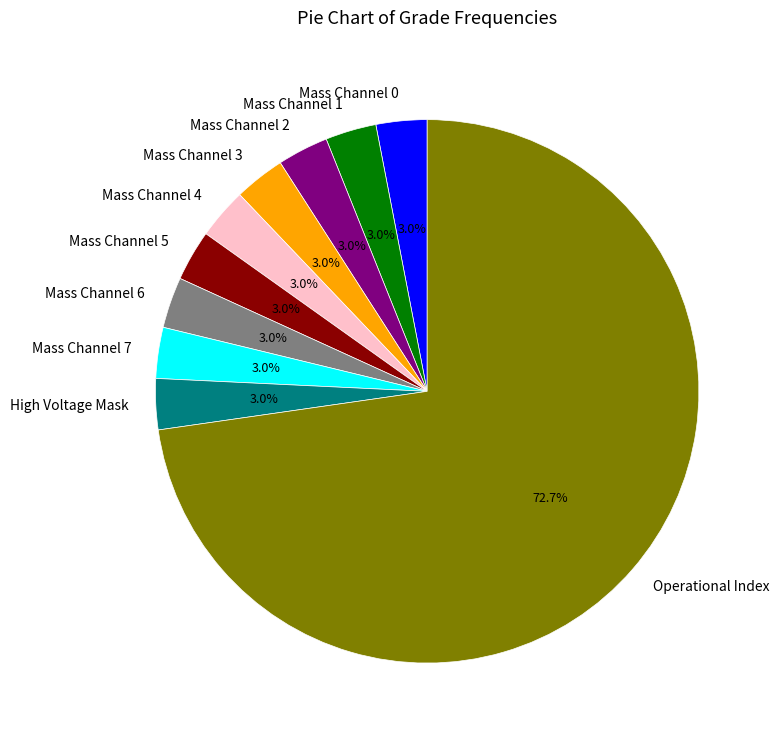

Is there any slice that represents more than half of the pie?

Yes